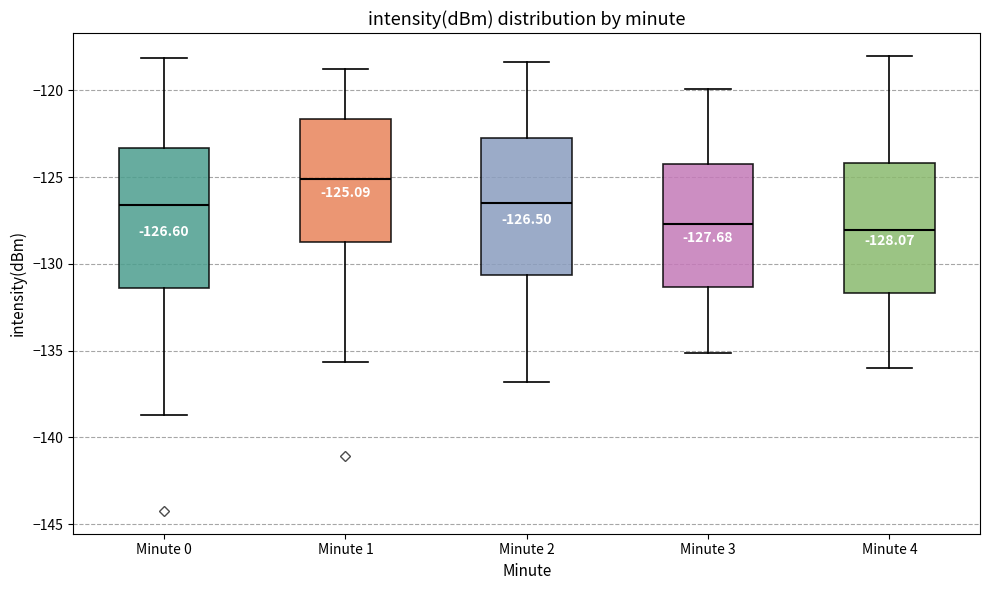

Which box's median line is the highest?

Minute 1